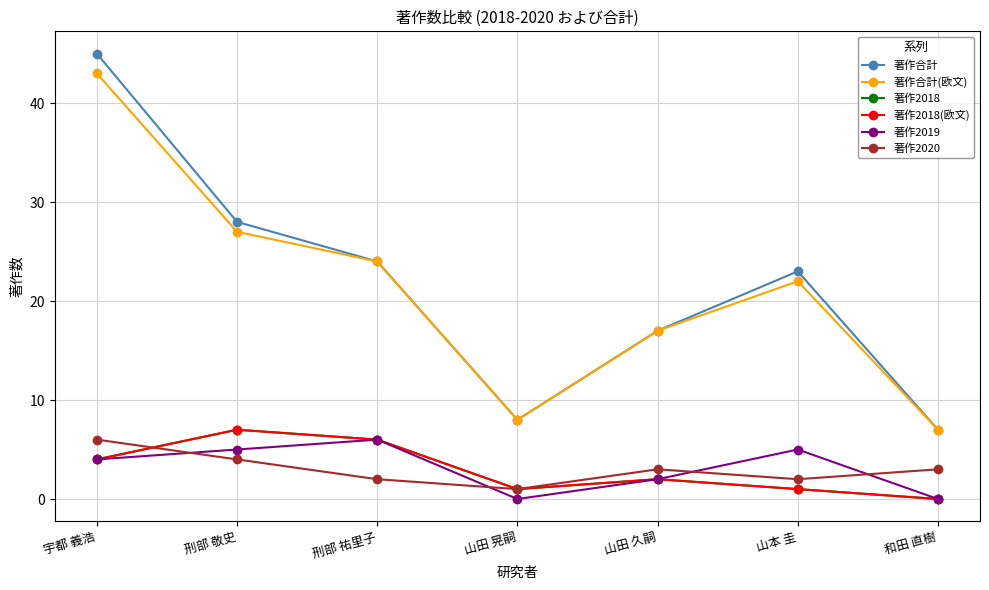

What is the label of the 7th point from the left?

和田 直樹